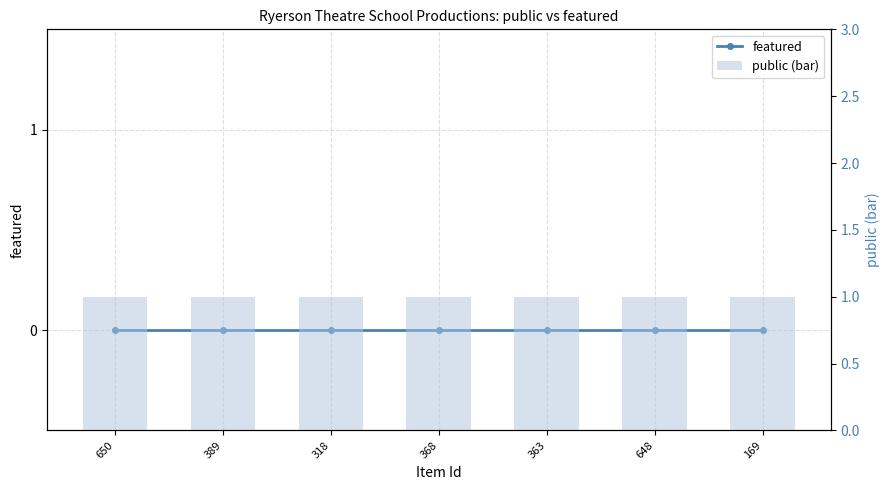

Between 363 and 648, which is larger?

363